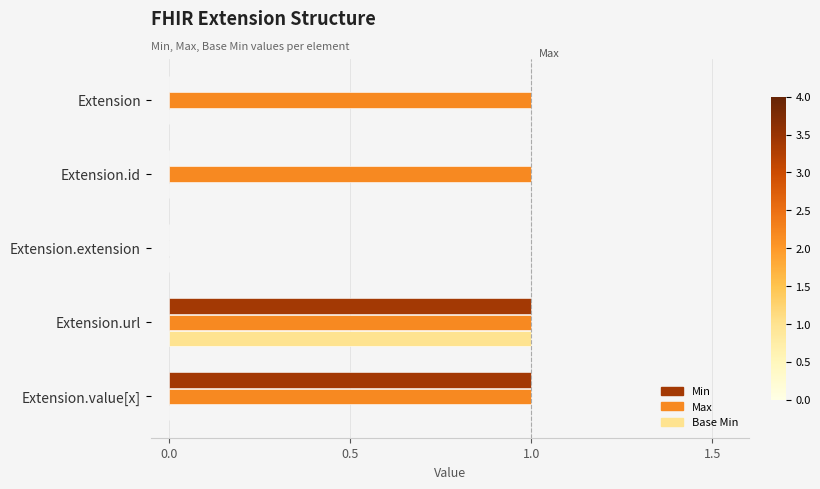

What are all the series names shown in the legend?

Min, Max, Base Min